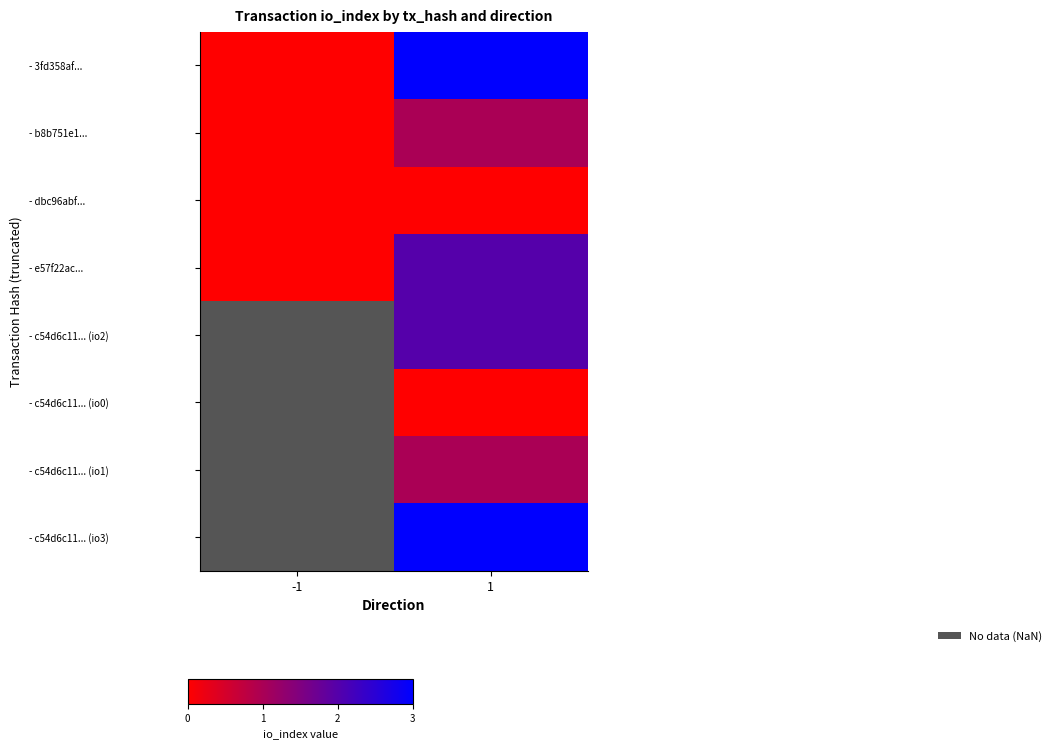

True or false: - c54d6c11... (io3) has a value of 3.0 at 1.

True